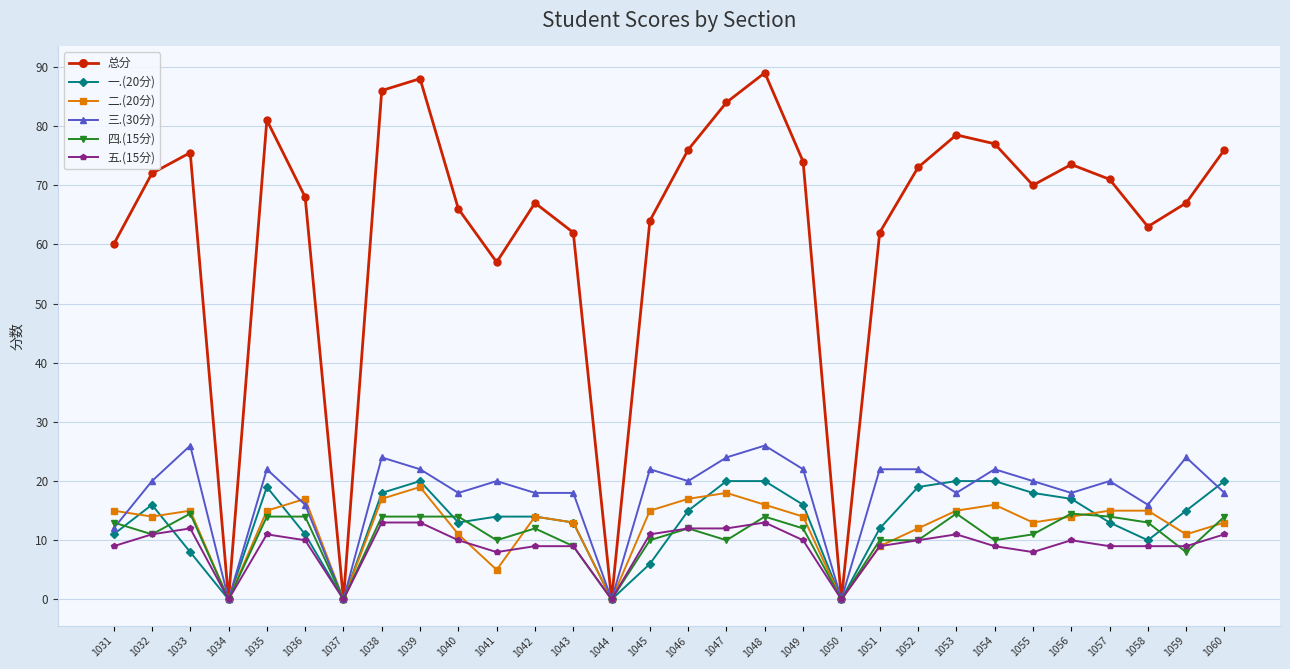

What are all the series names shown in the legend?

总分, 一.(20分), 二.(20分), 三.(30分), 四.(15分), 五.(15分)